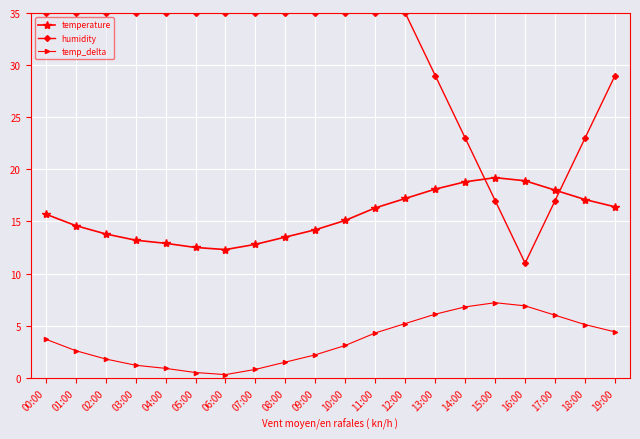

List the series in order of their overall mean, lowest first.

temp_delta, temperature, humidity